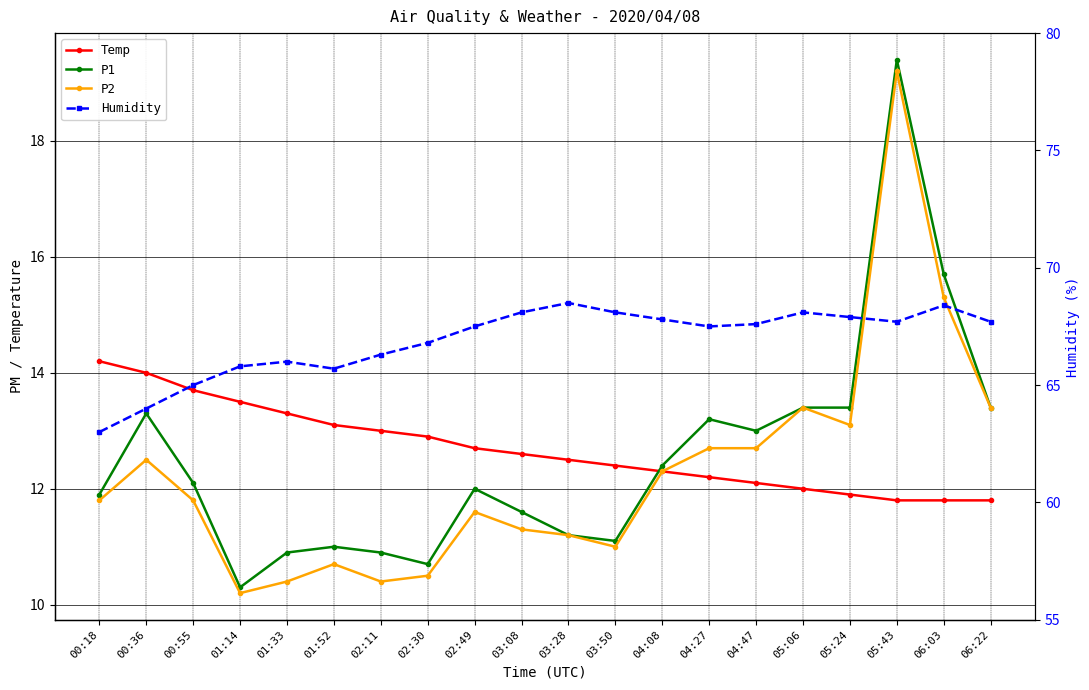

What is the difference between the P1 values at 06:03 and 04:47?

2.7